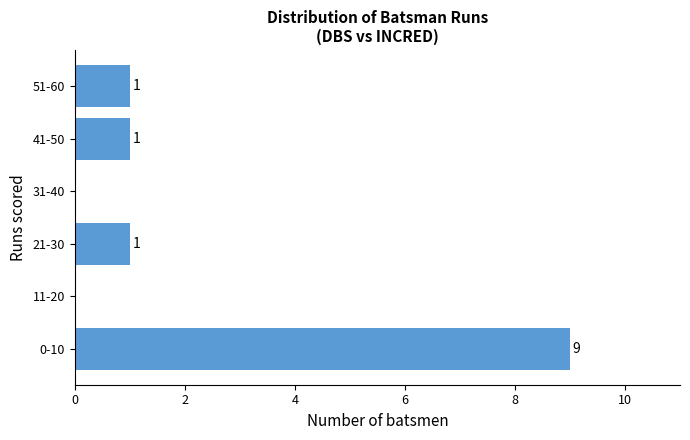

Reading top to bottom, list all the values displayed in this chart.

51-60=1	41-50=1	31-40=0	21-30=1	11-20=0	0-10=9